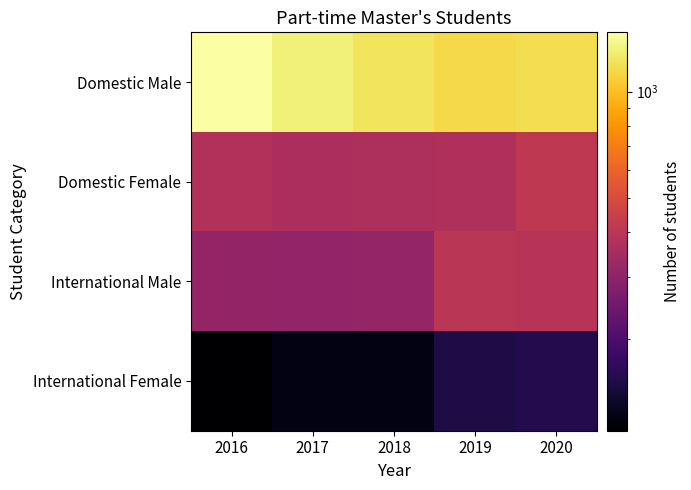

Reading left to right, what are all the values shown in this chart?

Domestic Male: 2016=1470.0	2017=1314.0	2018=1224.5	2019=1152.7	2020=1179.2
Domestic Female: 2016=375.0	2017=360.0	2018=364.6	2019=369.7	2020=413.2
International Male: 2016=310.0	2017=309.0	2018=312.5	2019=399.8	2020=393.5
International Female: 2016=110.0	2017=120.0	2018=119.6	2019=149.7	2020=155.6